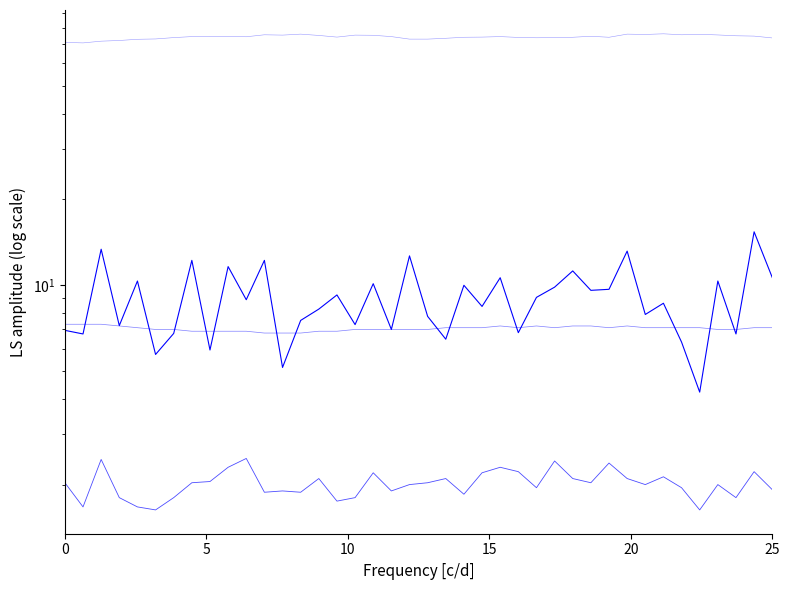

At which category is the sum across all series the highest?

38